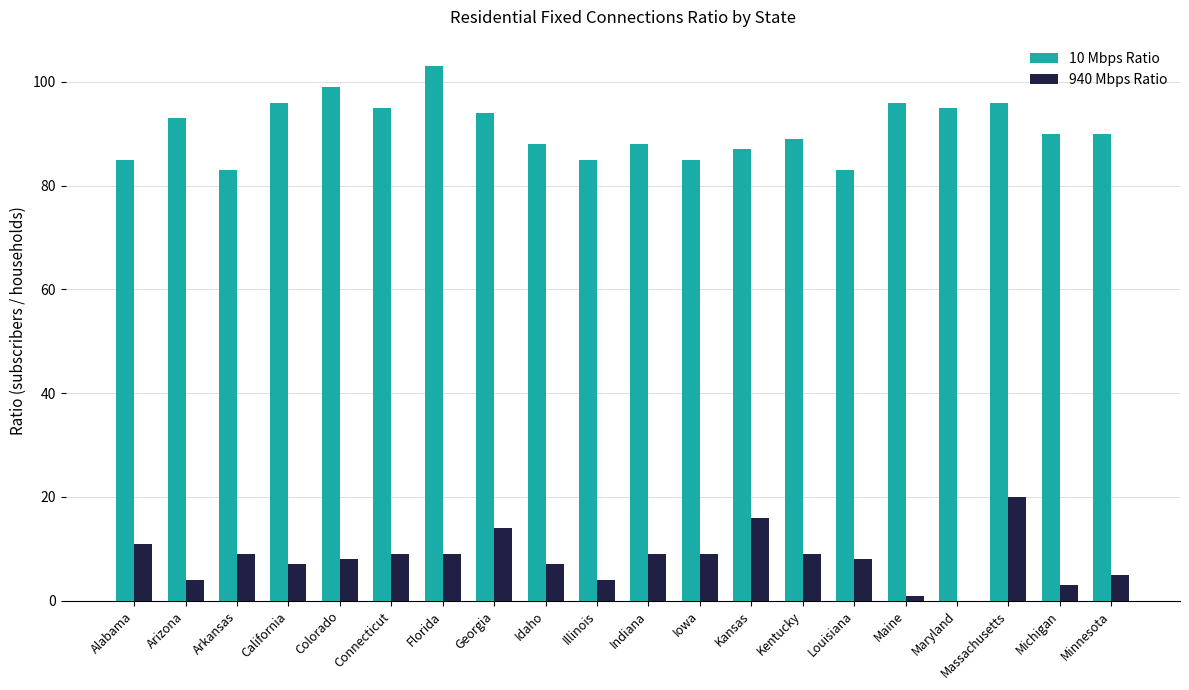

Reading left to right, extract all data points from this chart.

10 Mbps Ratio: Alabama=85.0	Arizona=93.0	Arkansas=83.0	California=96.0	Colorado=99.0	Connecticut=95.0	Florida=103.0	Georgia=94.0	Idaho=88.0	Illinois=85.0	Indiana=88.0	Iowa=85.0	Kansas=87.0	Kentucky=89.0	Louisiana=83.0	Maine=96.0	Maryland=95.0	Massachusetts=96.0	Michigan=90.0	Minnesota=90.0
940 Mbps Ratio: Alabama=11.0	Arizona=4.0	Arkansas=9.0	California=7.0	Colorado=8.0	Connecticut=9.0	Florida=9.0	Georgia=14.0	Idaho=7.0	Illinois=4.0	Indiana=9.0	Iowa=9.0	Kansas=16.0	Kentucky=9.0	Louisiana=8.0	Maine=1.0	Maryland=0.0	Massachusetts=20.0	Michigan=3.0	Minnesota=5.0